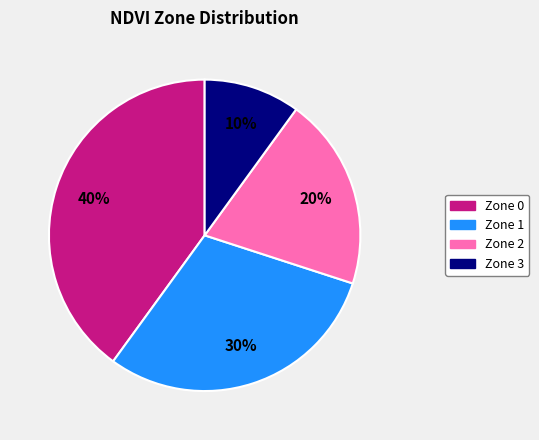

Which has a higher value, Zone 0 or Zone 2?

Zone 0